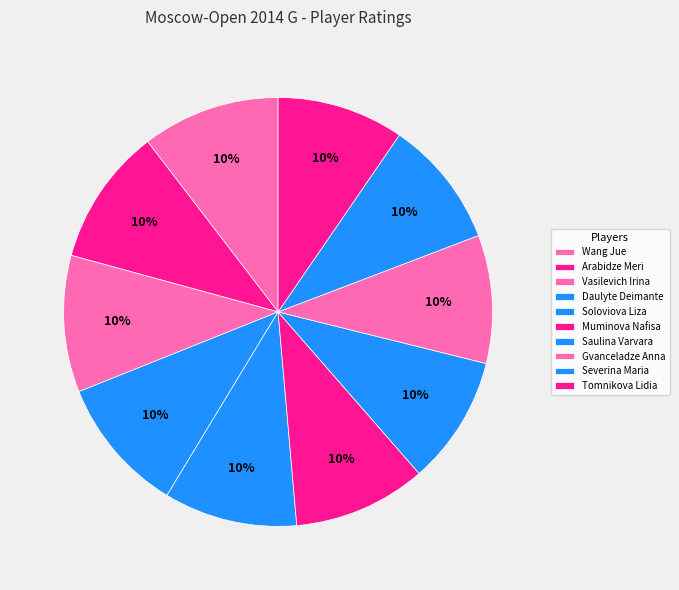

What percentage is NOT represented by Gvanceladze Anna?

90.3%